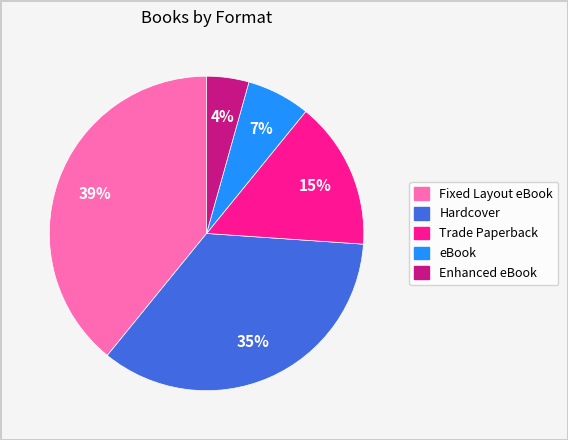

Which category has the biggest portion of the pie?

Fixed Layout eBook